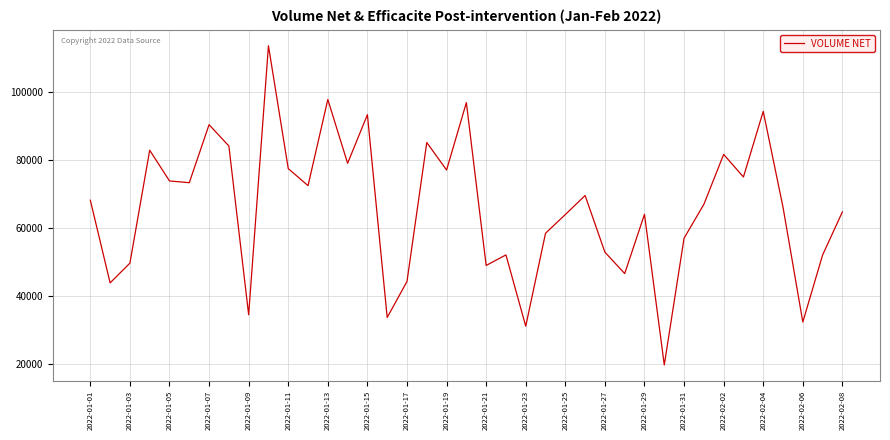

What is the maximum value shown in the chart?

113615.4